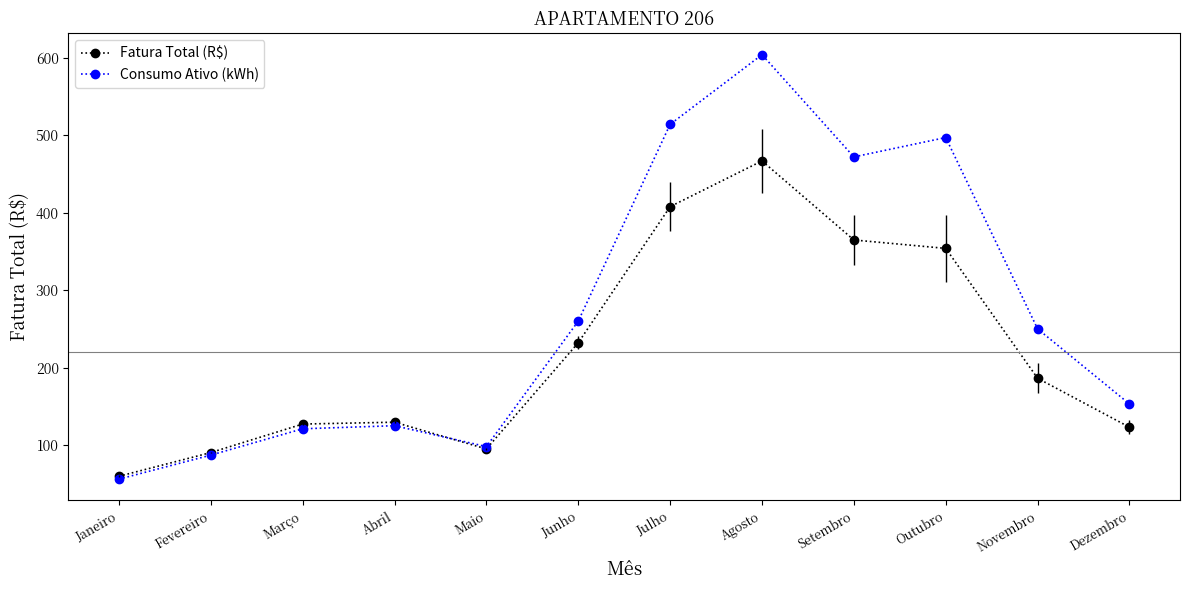

Which series has the largest total across all categories?

Consumo Ativo (kWh)